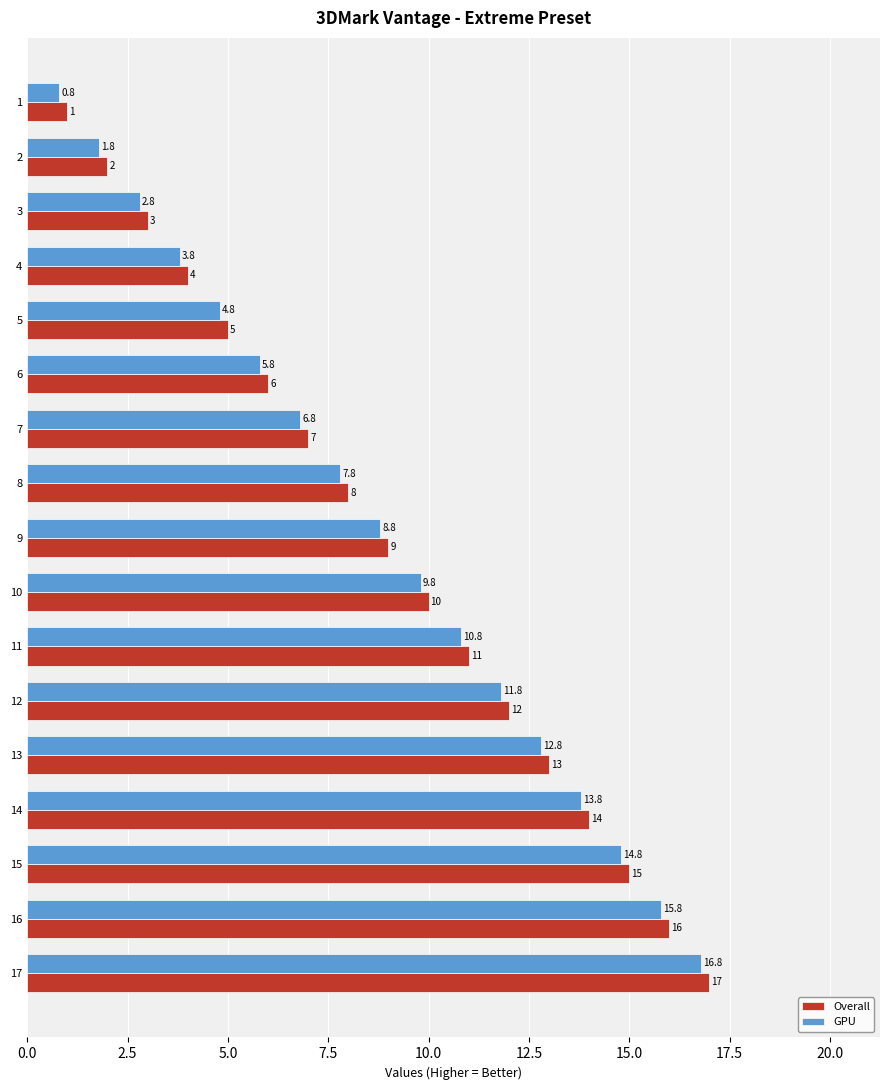

What is the smallest value displayed?

0.8